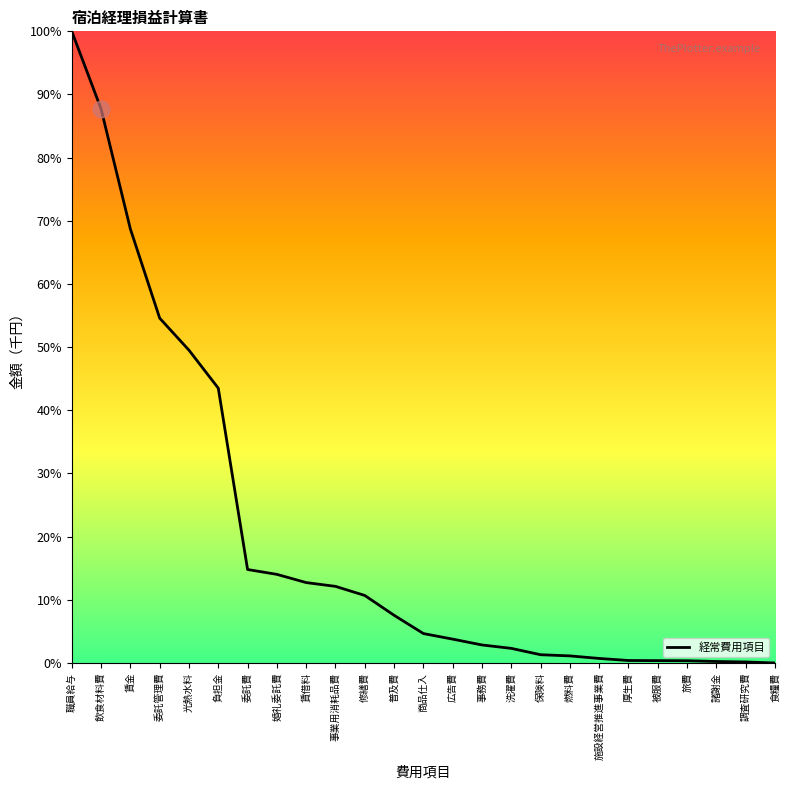

What position from the left is 負担金?

6